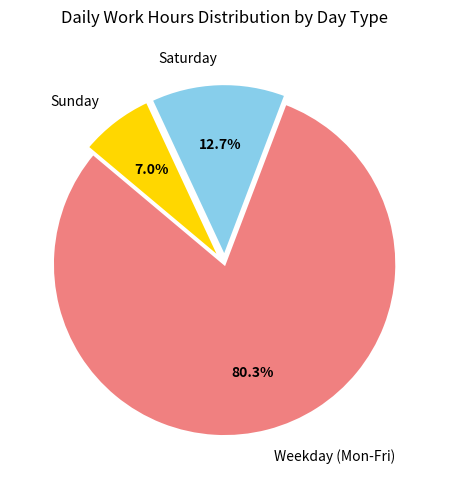

What portion of the pie excludes Saturday?

87.3%